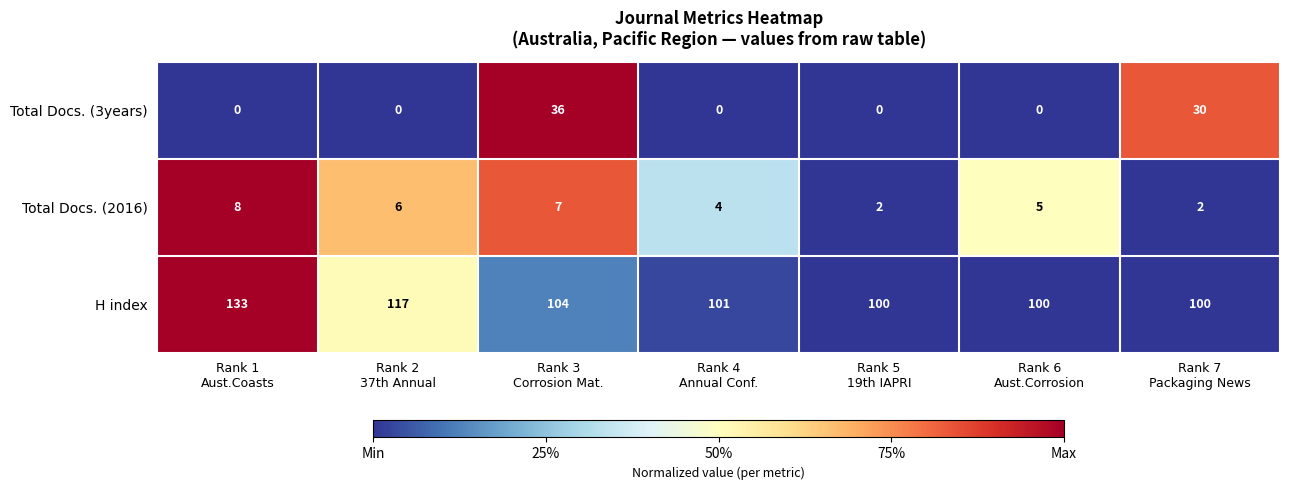

Reading left to right, list all the values displayed in this chart.

Total Docs. (3years): 0	0	36	0	0	0	30
Total Docs. (2016): 8	6	7	4	2	5	2
H index: 133	117	104	101	100	100	100